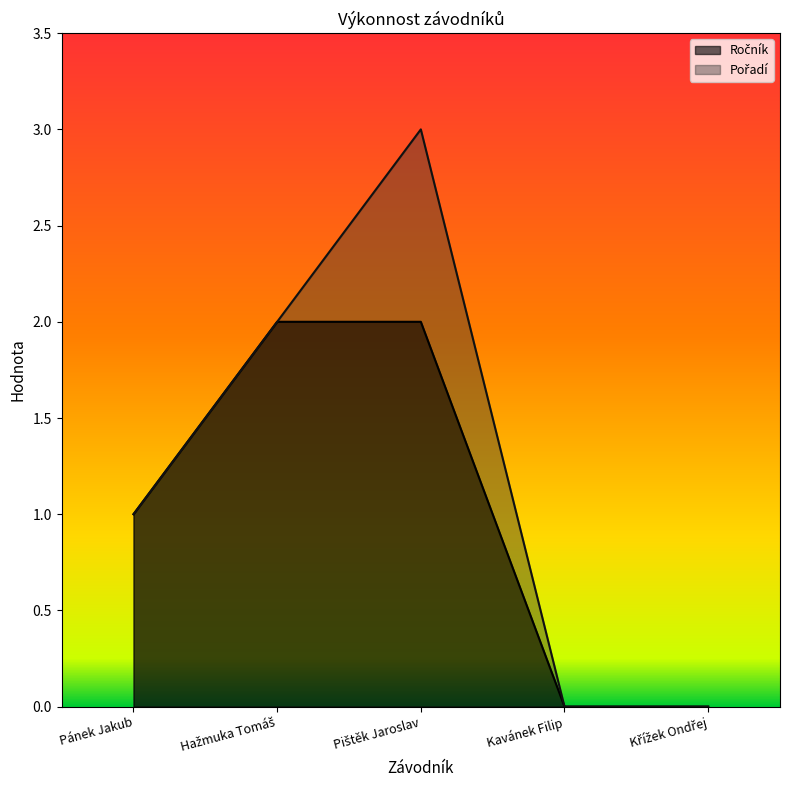

What is the difference between the second highest and minimum values in the Ročník series?

2